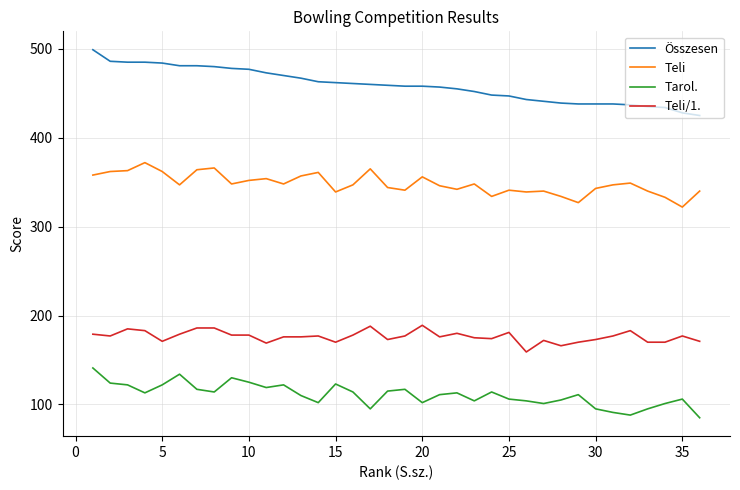

True or false: Összesen and Tarol. cross at least once.

False